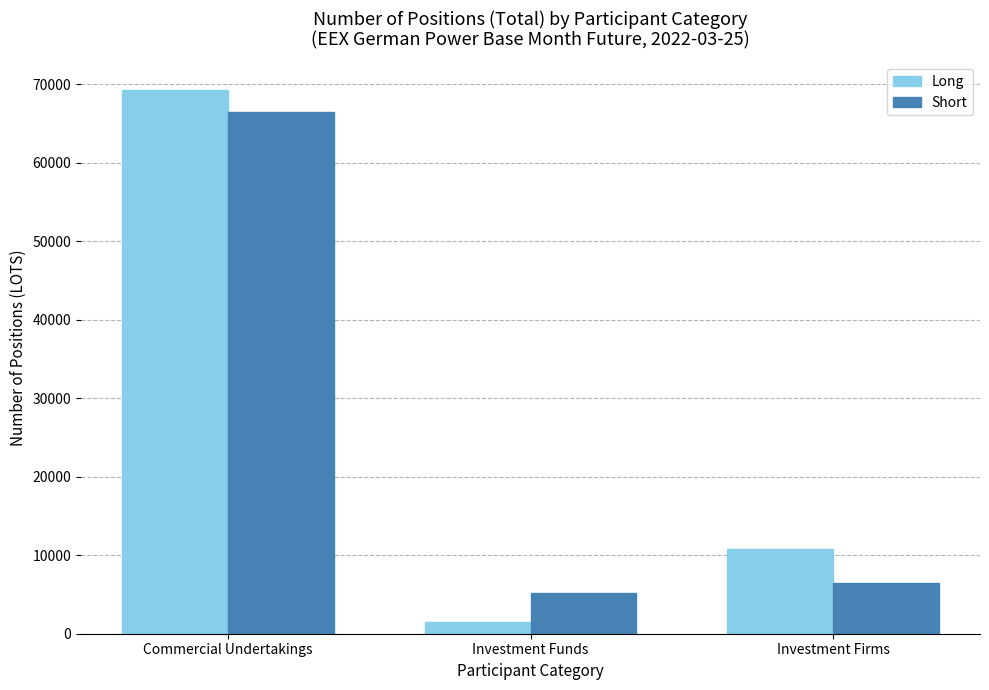

Which series has the largest range (max minus min)?

Long